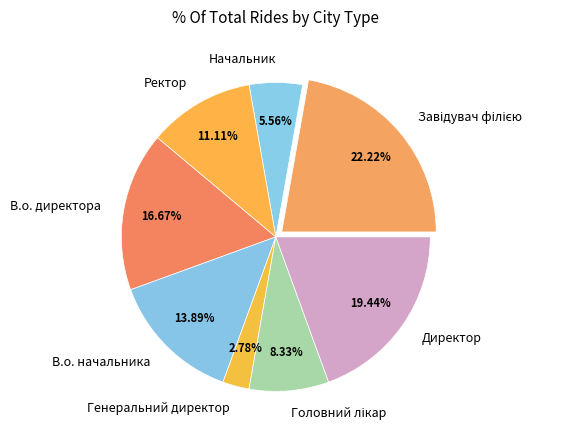

What portion of the pie excludes Начальник?

94.4%